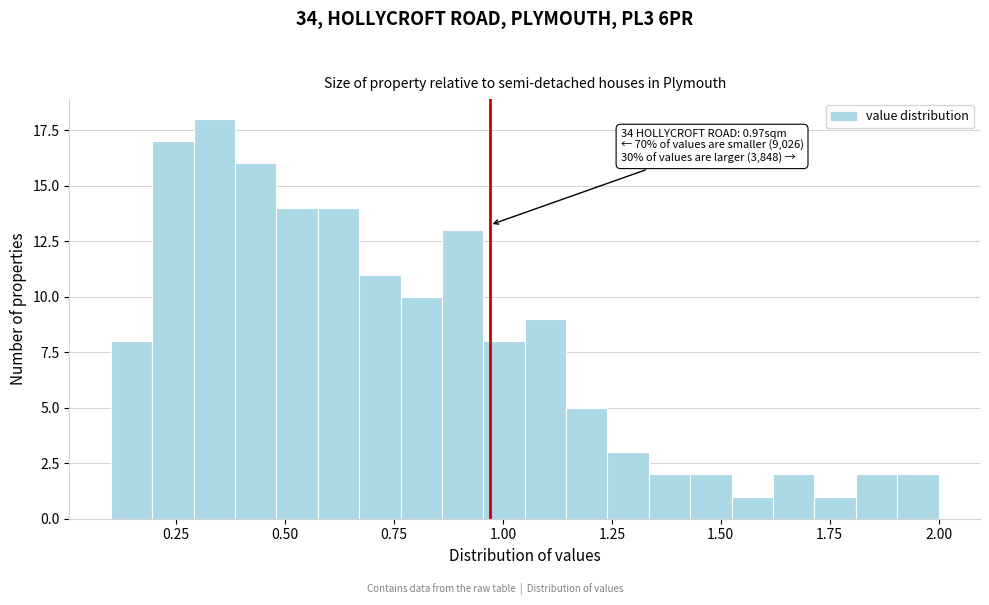

Read against the x-axis, roughly where is the centre of the tallest bar?

0.35